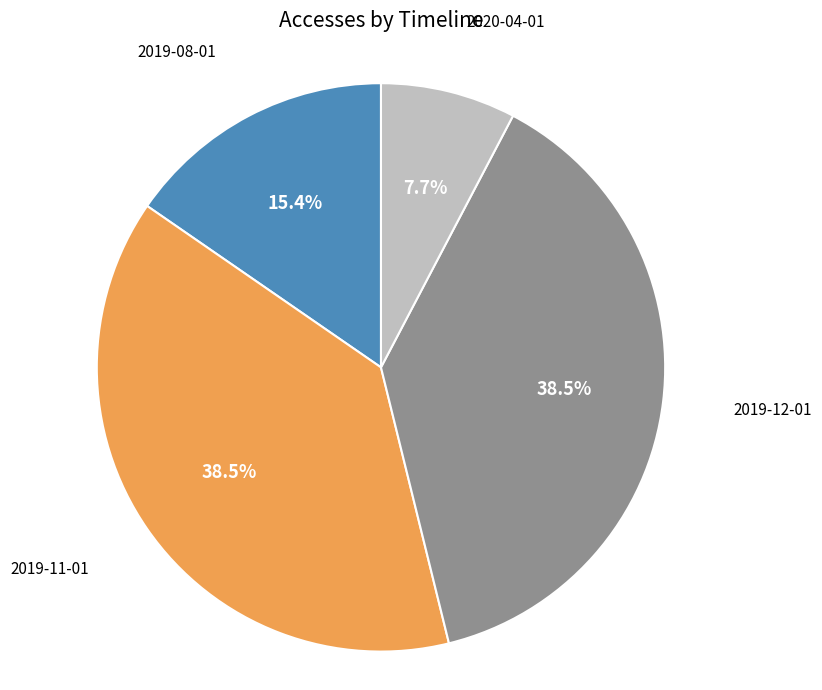

What is the ratio of the value at 2019-08-01 to the value at 2020-04-01?

2.0